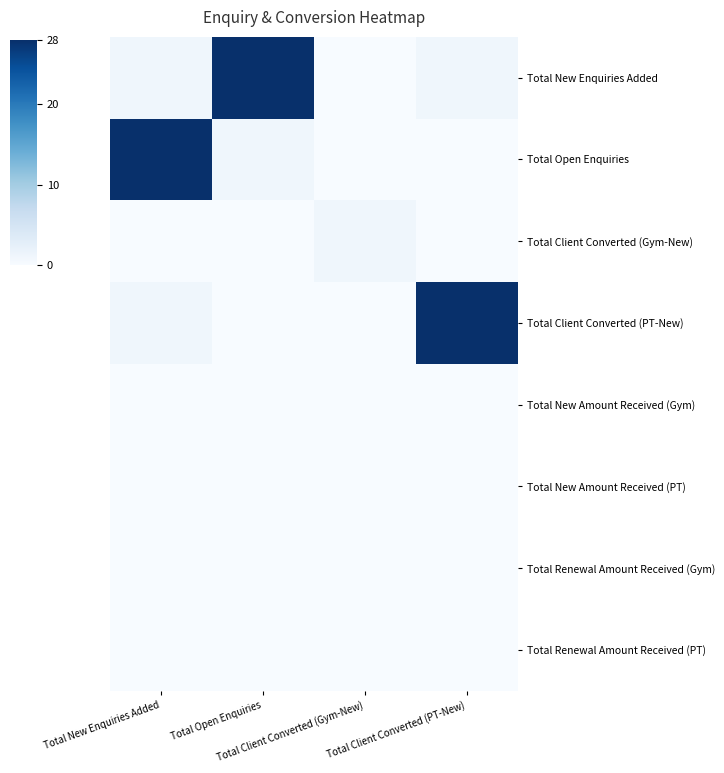

What is the difference between the highest and lowest values at Total New Enquiries Added?

28